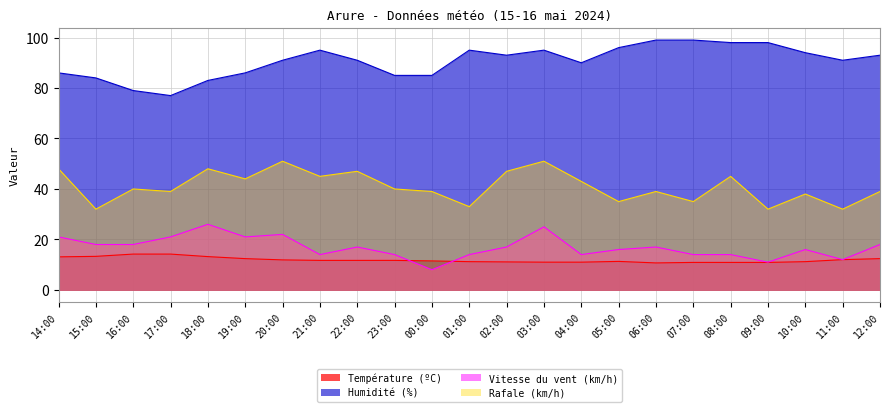

At which label does Rafale (km/h) first exceed 40?

14:00